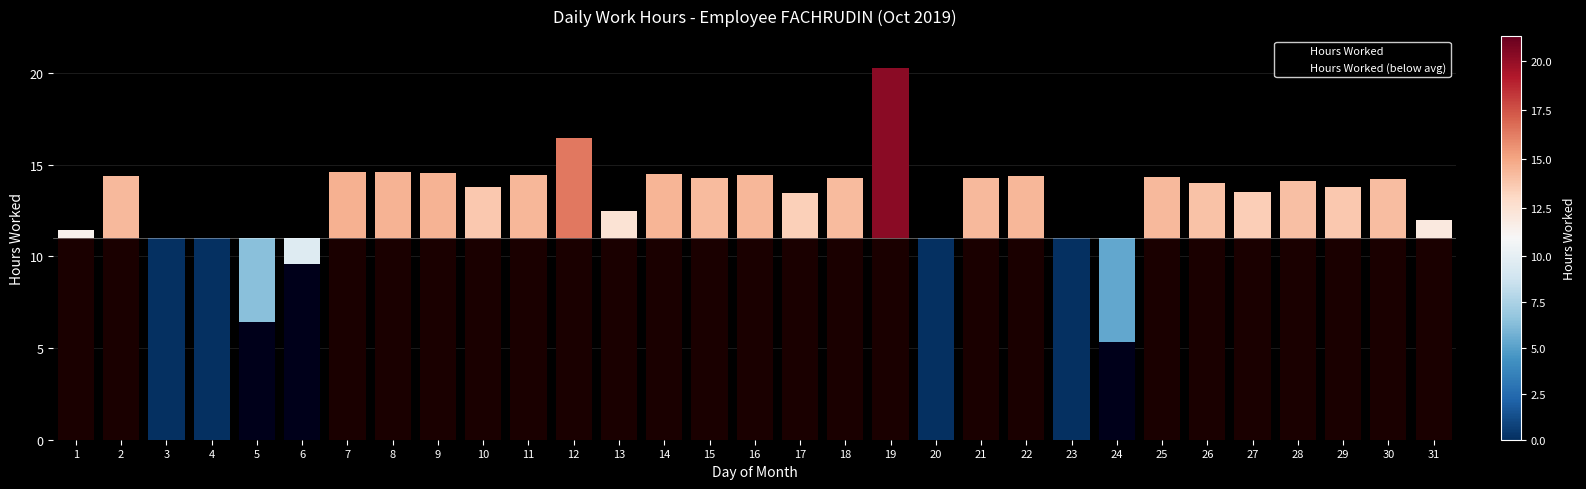

Which has a higher value, 17 or 13?

17